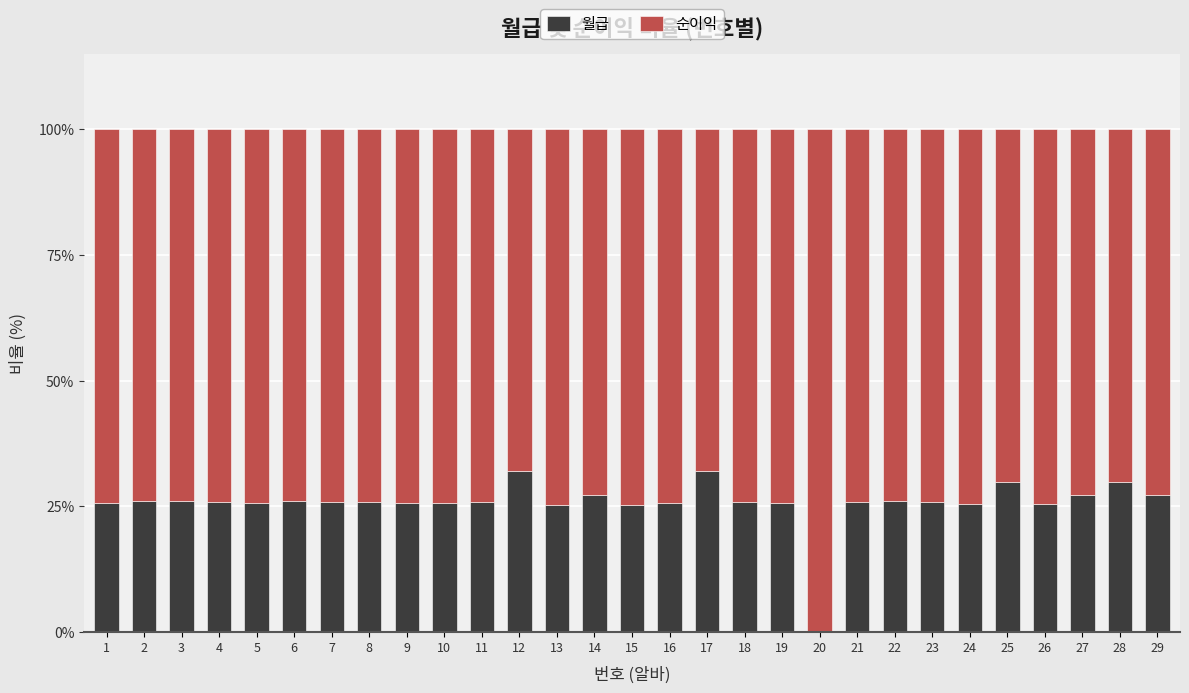

True or false: 월급 has a value of 0.0 at 20.

True